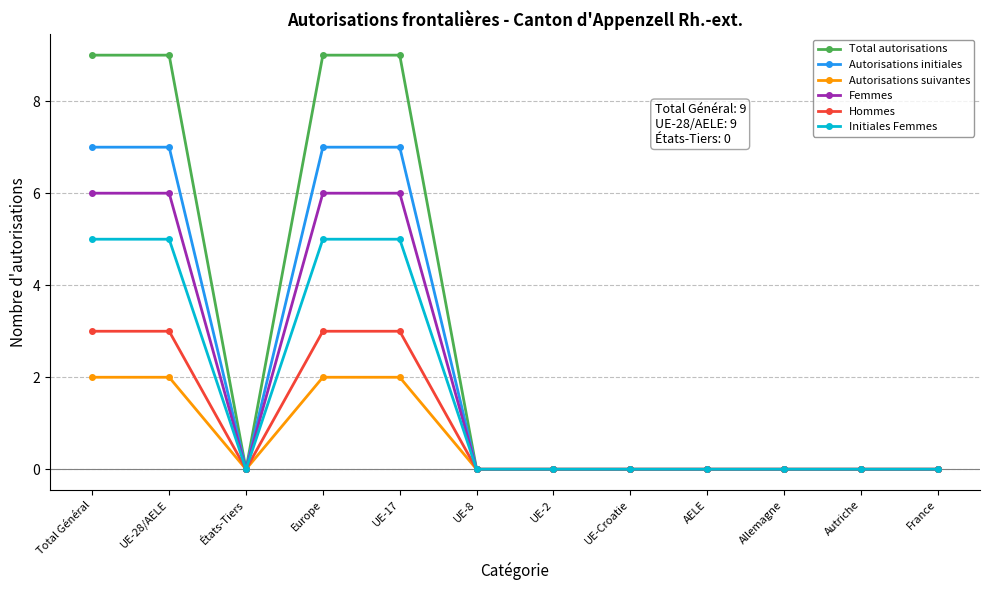

True or false: Total autorisations has a value of 0 at UE-Croatie.

True